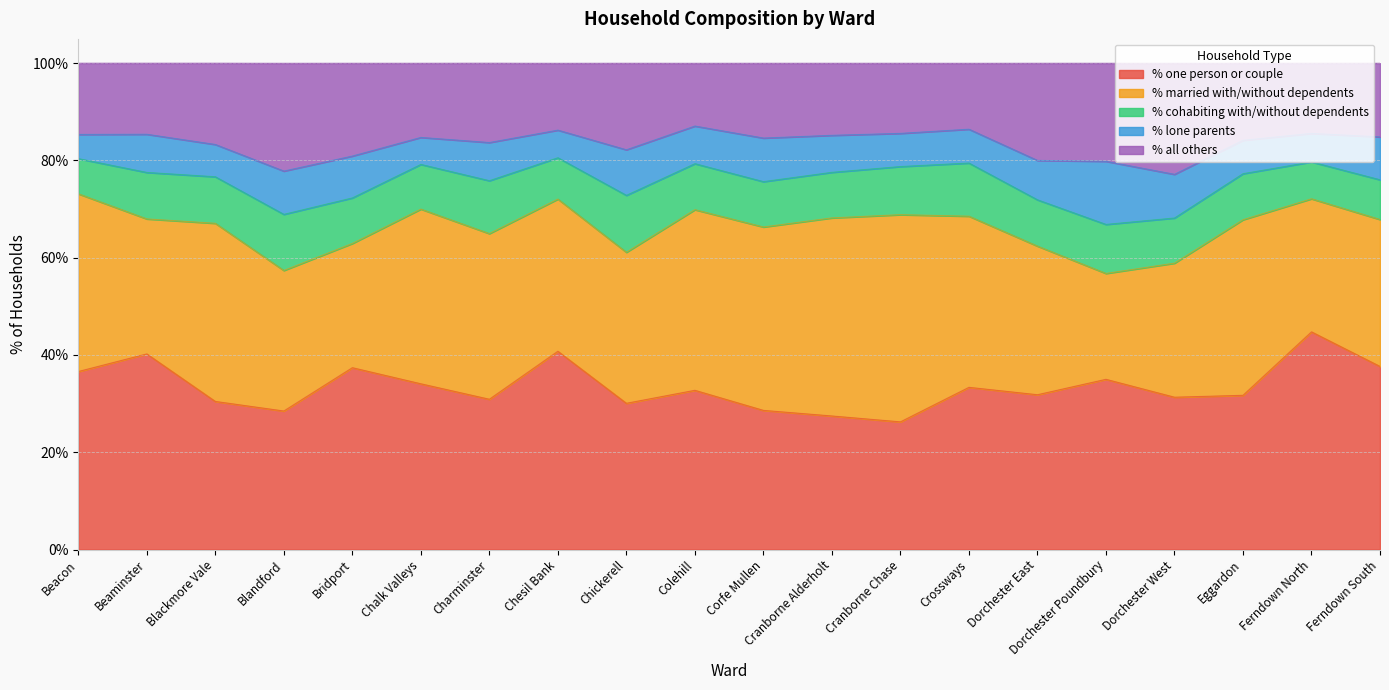

What is the difference between the highest and lowest values at Dorchester East?

23.7